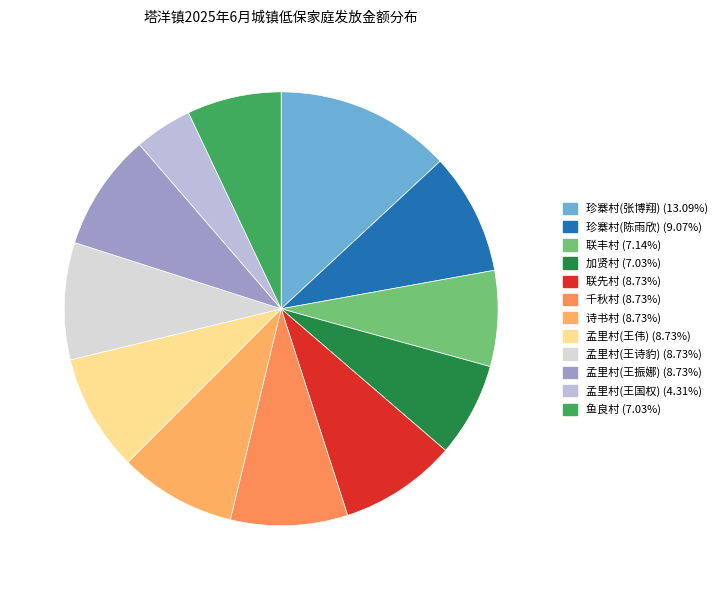

To the nearest percent, what is the difference between the 孟里村(王国权) and 诗书村 slice percentages?

4%